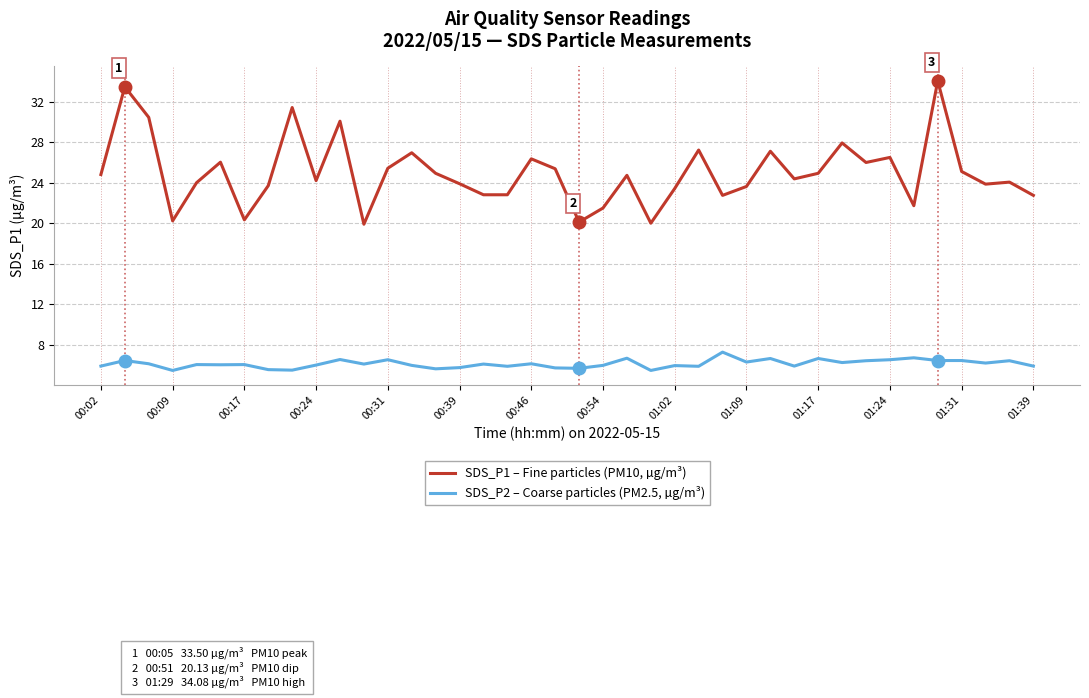

True or false: SDS_P1 – Fine particles (PM10, µg/m³) and SDS_P2 – Coarse particles (PM2.5, µg/m³) intersect in this chart.

False